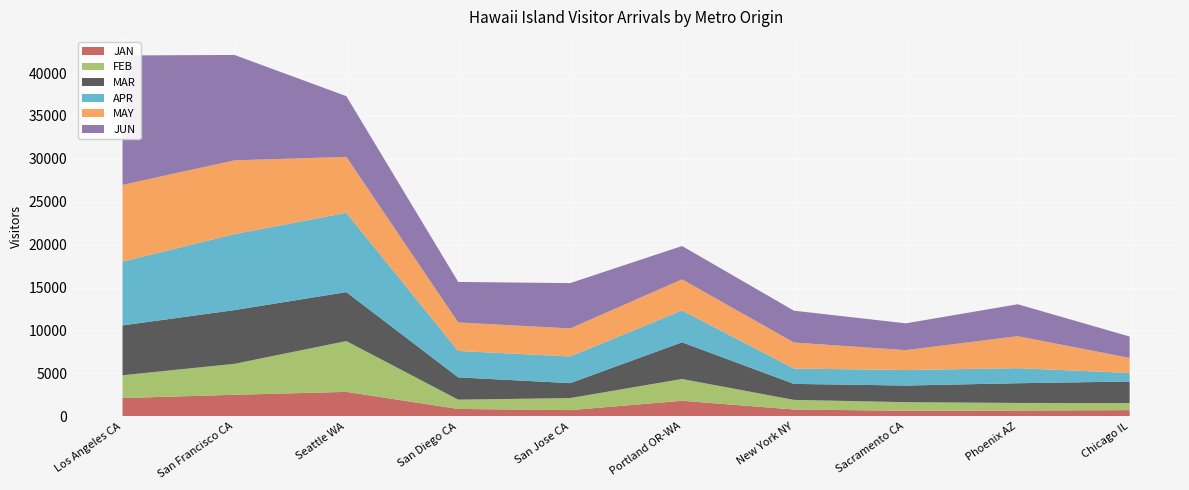

Reading left to right, extract all data points from this chart.

JAN: Los Angeles CA=2119.3	San Francisco CA=2505.2	Seattle WA=2842.5	San Diego CA=853.7	San Jose CA=713.8	Portland OR-WA=1803.9	New York NY=786.2	Sacramento CA=638.1	Phoenix AZ=666.7	Chicago IL=716.2
FEB: Los Angeles CA=2659.8	San Francisco CA=3606.0	Seattle WA=5921.2	San Diego CA=1079.7	San Jose CA=1405.8	Portland OR-WA=2540.5	New York NY=1121.7	Sacramento CA=1004.6	Phoenix AZ=884.8	Chicago IL=820.7
MAR: Los Angeles CA=5809.2	San Francisco CA=6264.9	Seattle WA=5705.0	San Diego CA=2600.2	San Jose CA=1741.6	Portland OR-WA=4275.6	New York NY=1865.0	Sacramento CA=1936.7	Phoenix AZ=2299.1	Chicago IL=2513.4
APR: Los Angeles CA=7435.3	San Francisco CA=8852.6	Seattle WA=9243.0	San Diego CA=3075.9	San Jose CA=3108.0	Portland OR-WA=3709.6	New York NY=1791.8	Sacramento CA=1808.9	Phoenix AZ=1755.1	Chicago IL=992.6
MAY: Los Angeles CA=8949.1	San Francisco CA=8597.0	Seattle WA=6523.0	San Diego CA=3324.4	San Jose CA=3267.1	Portland OR-WA=3630.0	New York NY=3030.8	Sacramento CA=2319.7	Phoenix AZ=3727.5	Chicago IL=1758.7
JUN: Los Angeles CA=15080.5	San Francisco CA=12286.1	Seattle WA=7074.8	San Diego CA=4721.7	San Jose CA=5283.0	Portland OR-WA=3884.6	New York NY=3709.1	Sacramento CA=3121.3	Phoenix AZ=3721.6	Chicago IL=2490.9